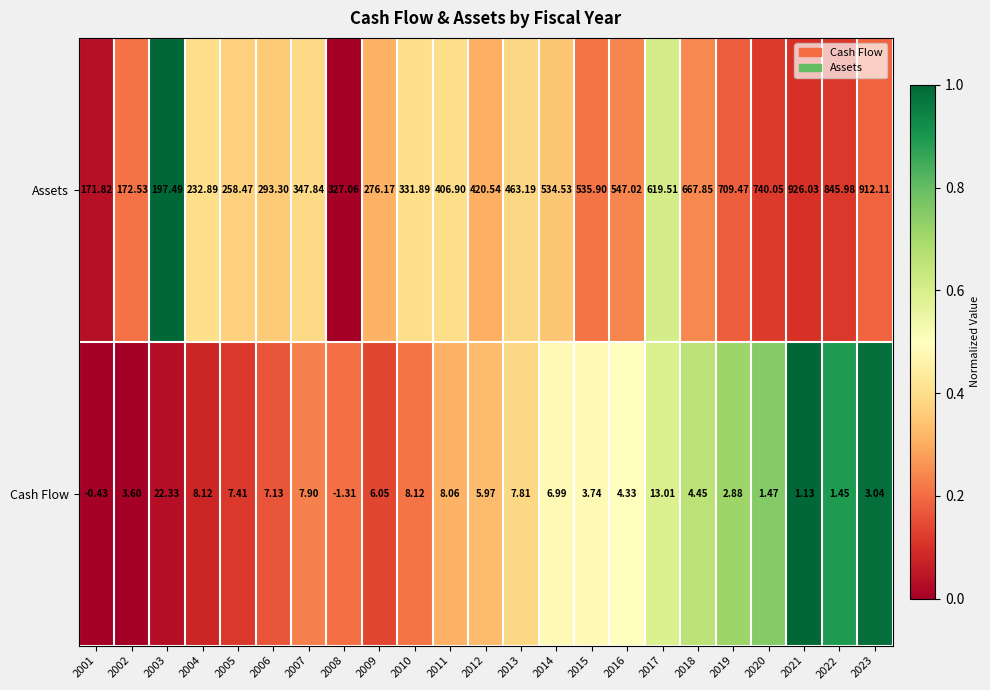

Which series has the widest spread of values?

Assets